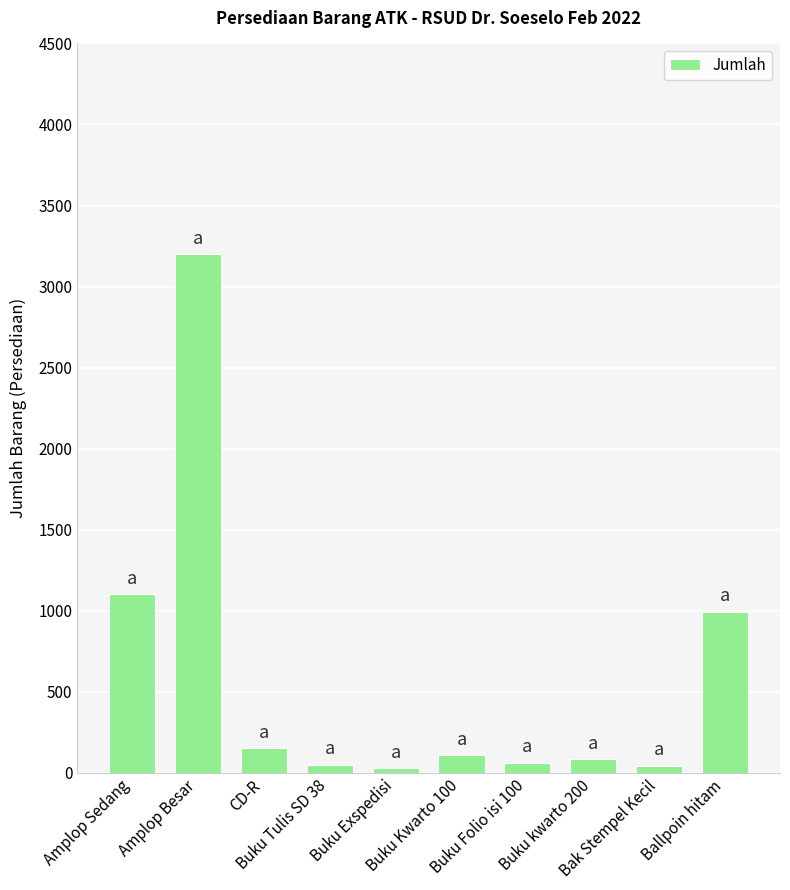

What is the average value?

582